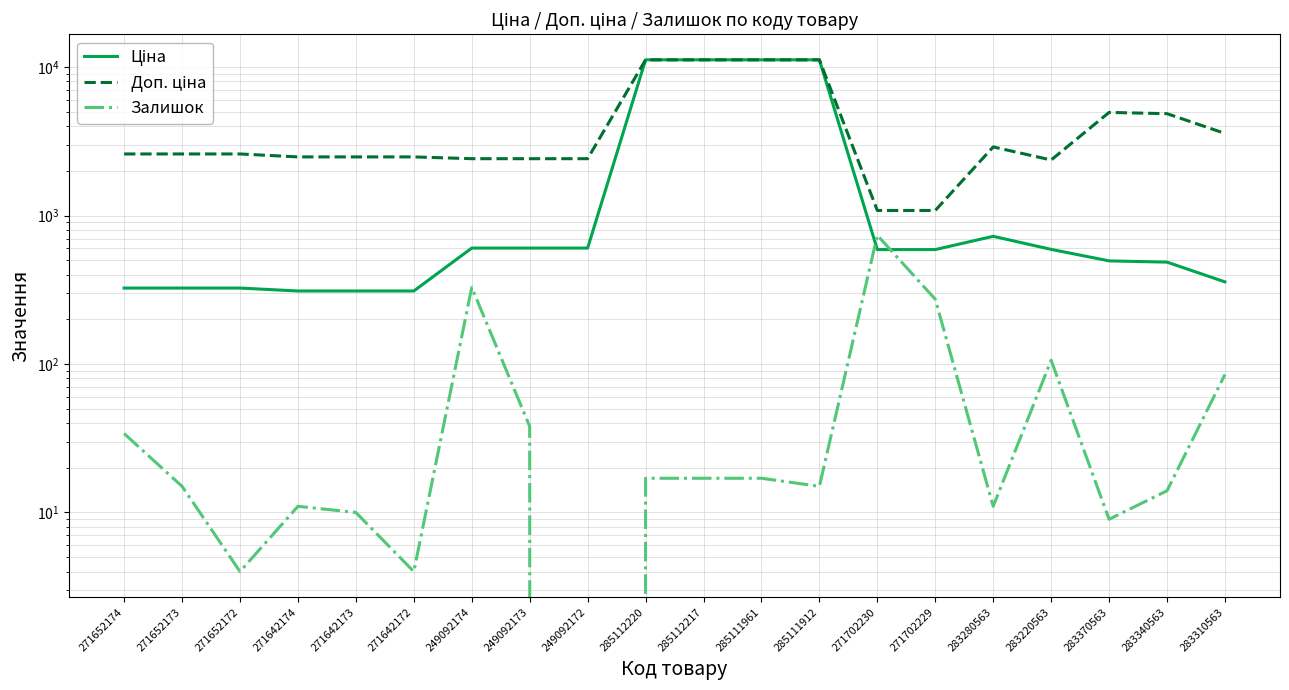

What is the highest value of the Ціна series?

11188.2